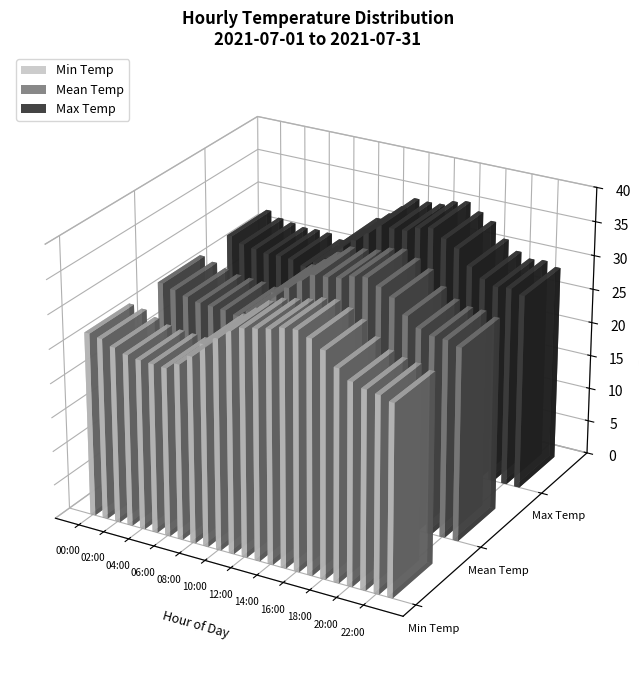

Is it true that the value at 00:00 is 9.3?

False